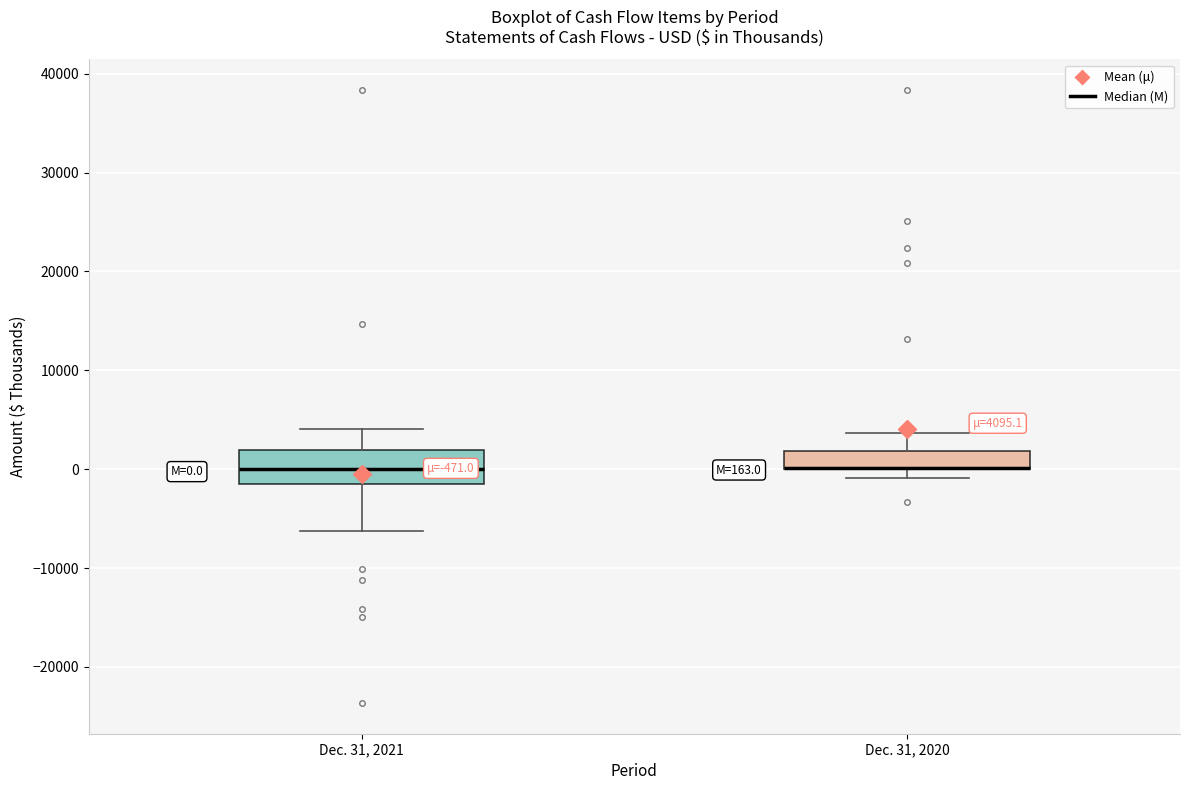

Which box is the tallest, from its lower edge to its upper edge?

Dec. 31, 2021